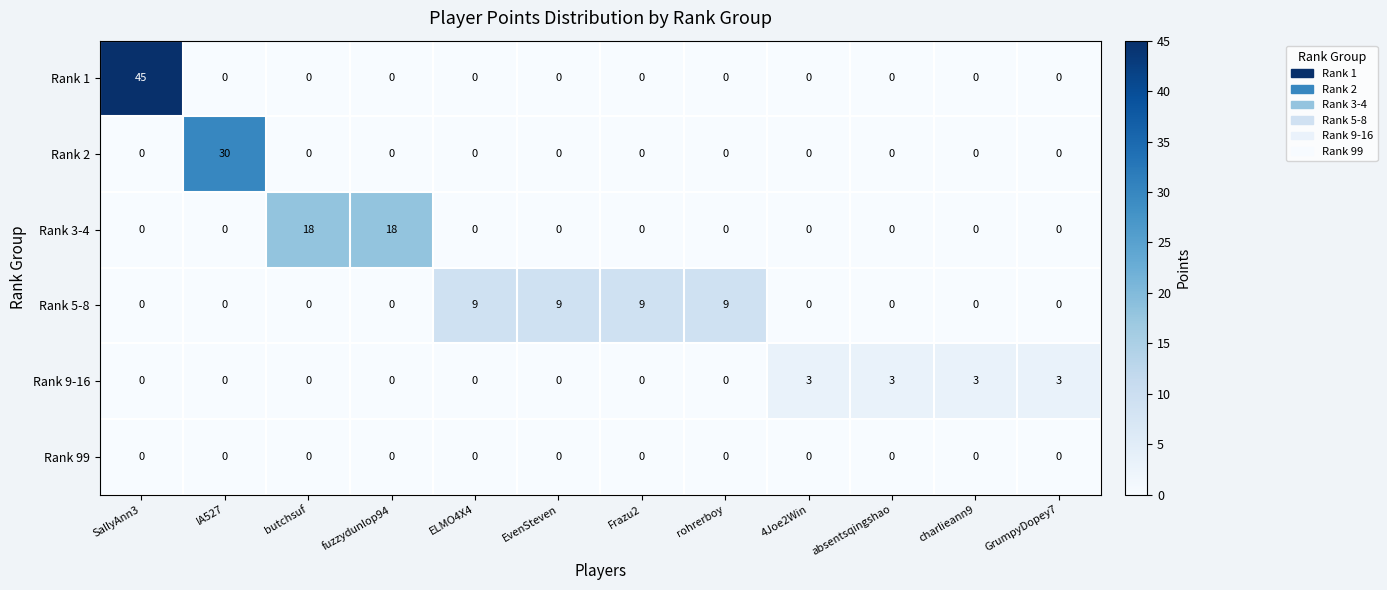

The value of Rank 5-8 at SallyAnn3 is 6. True or false?

False